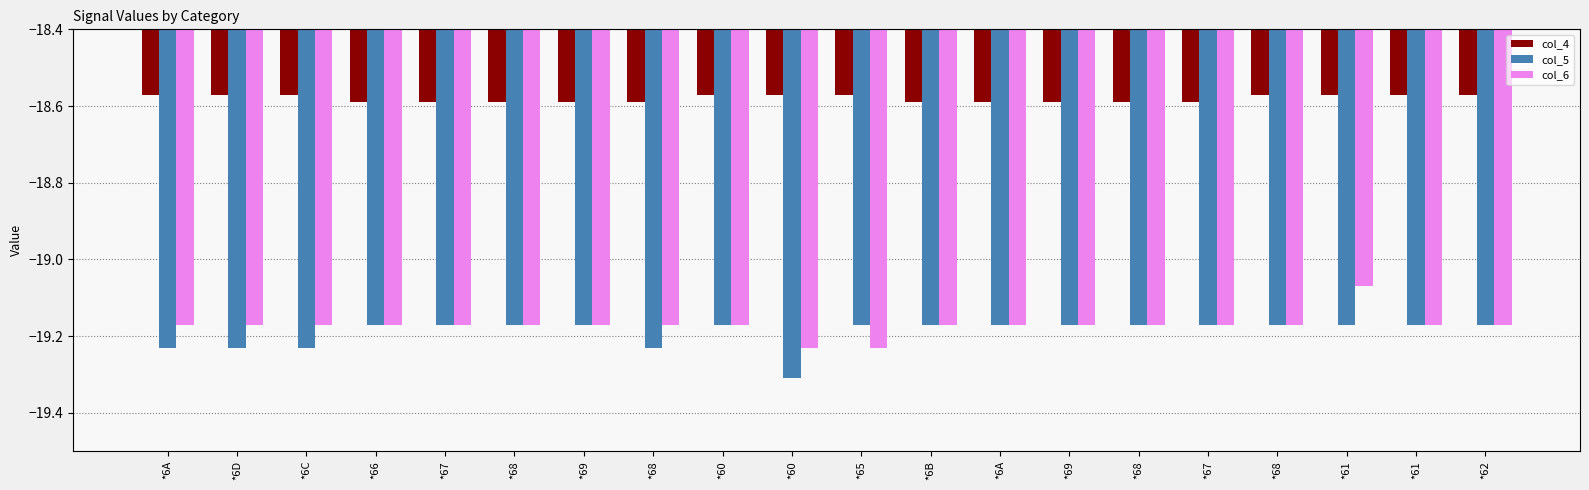

What is the label of the 17th bar from the left?

*68